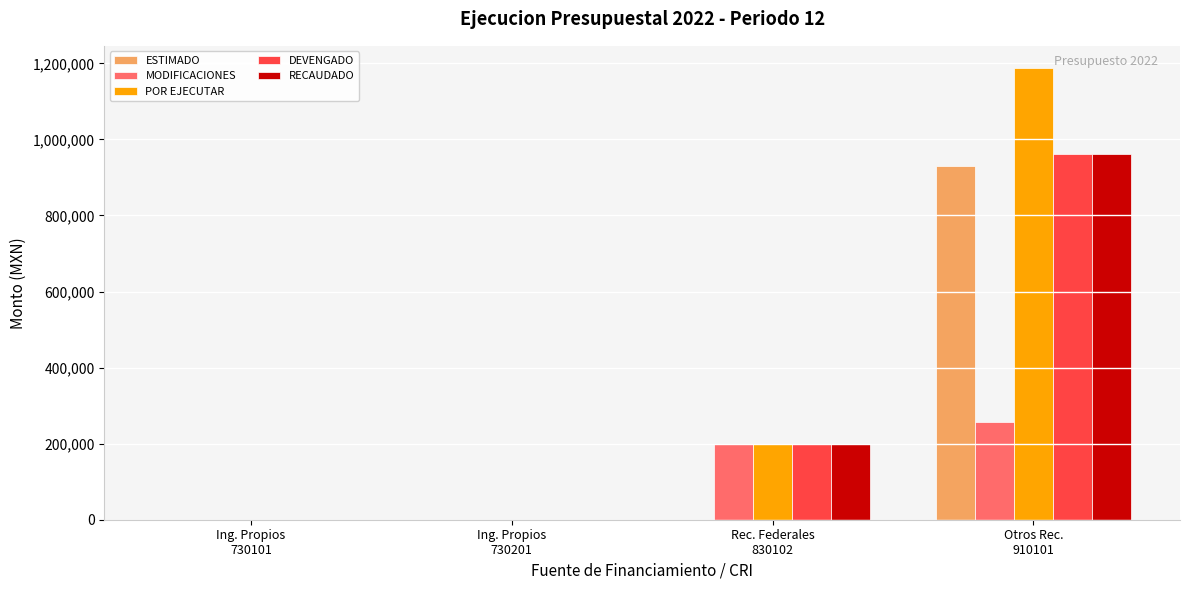

What is the maximum value for DEVENGADO?

962000.0